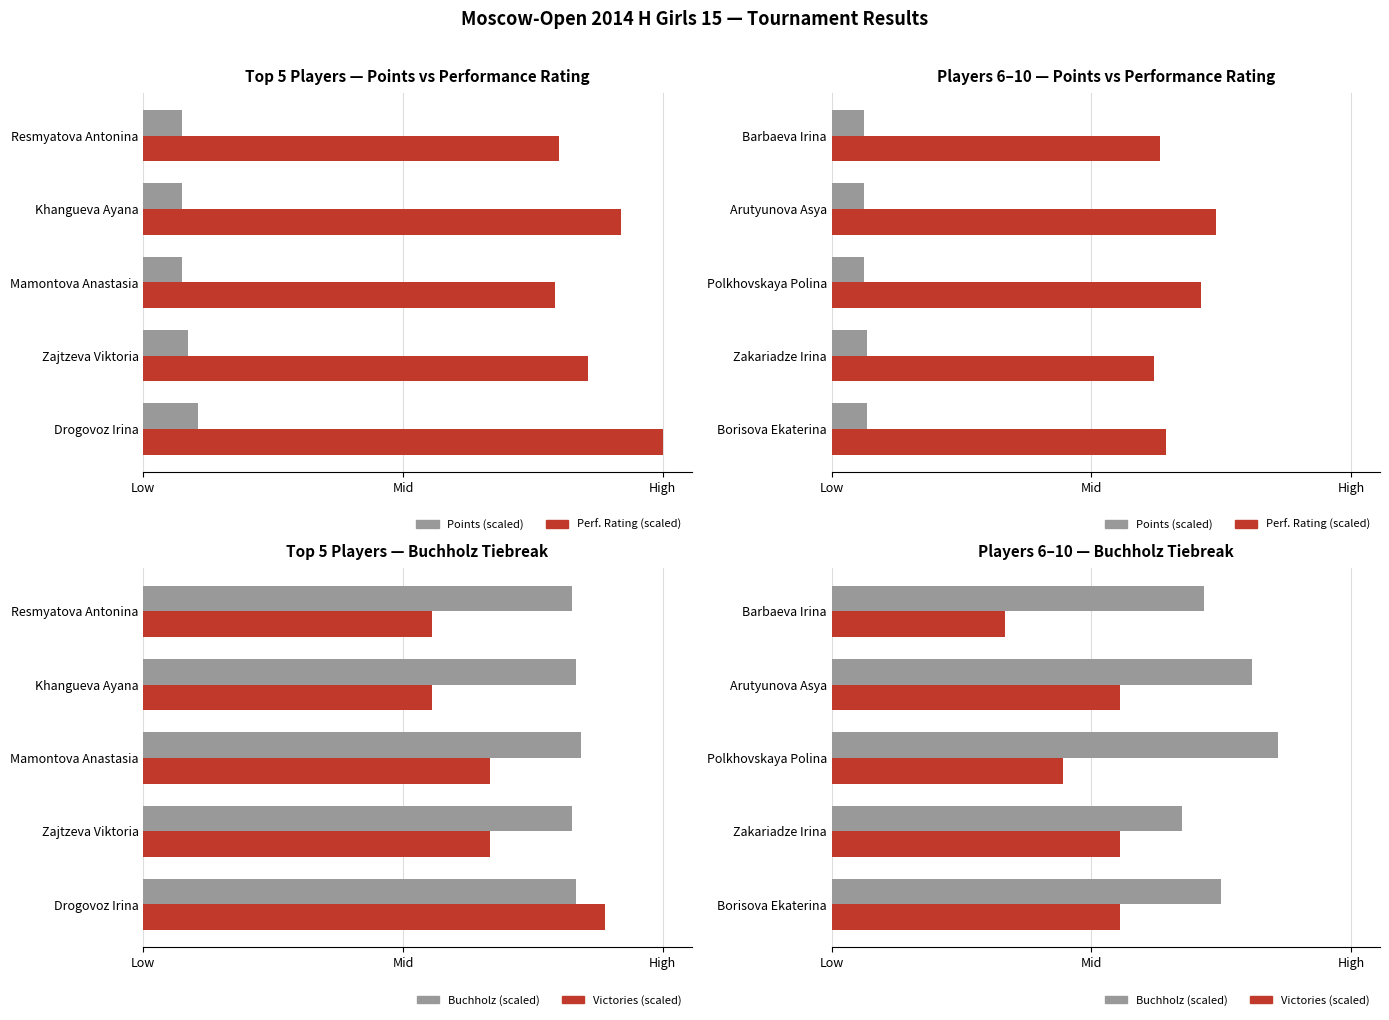

What are all the series names shown in the legend?

Points (scaled), Perf. Rating (scaled), Buchholz (scaled), Victories (scaled)